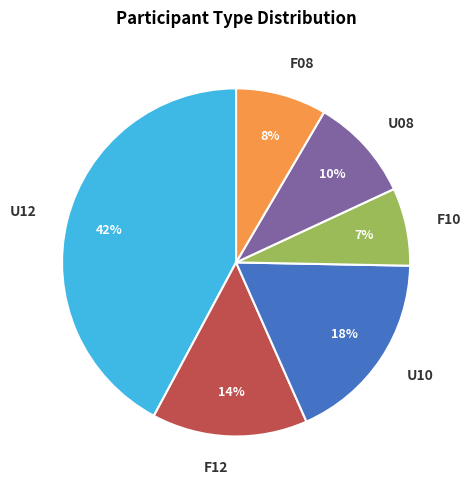

Is there any slice that represents more than half of the pie?

No